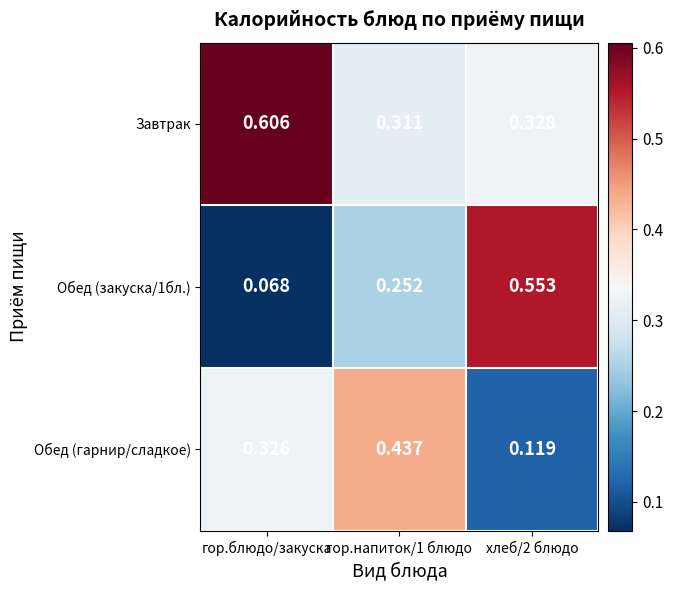

Between гор.напиток/1 блюдо and хлеб/2 блюдо, which series saw the biggest shift?

Обед (гарнир/сладкое)